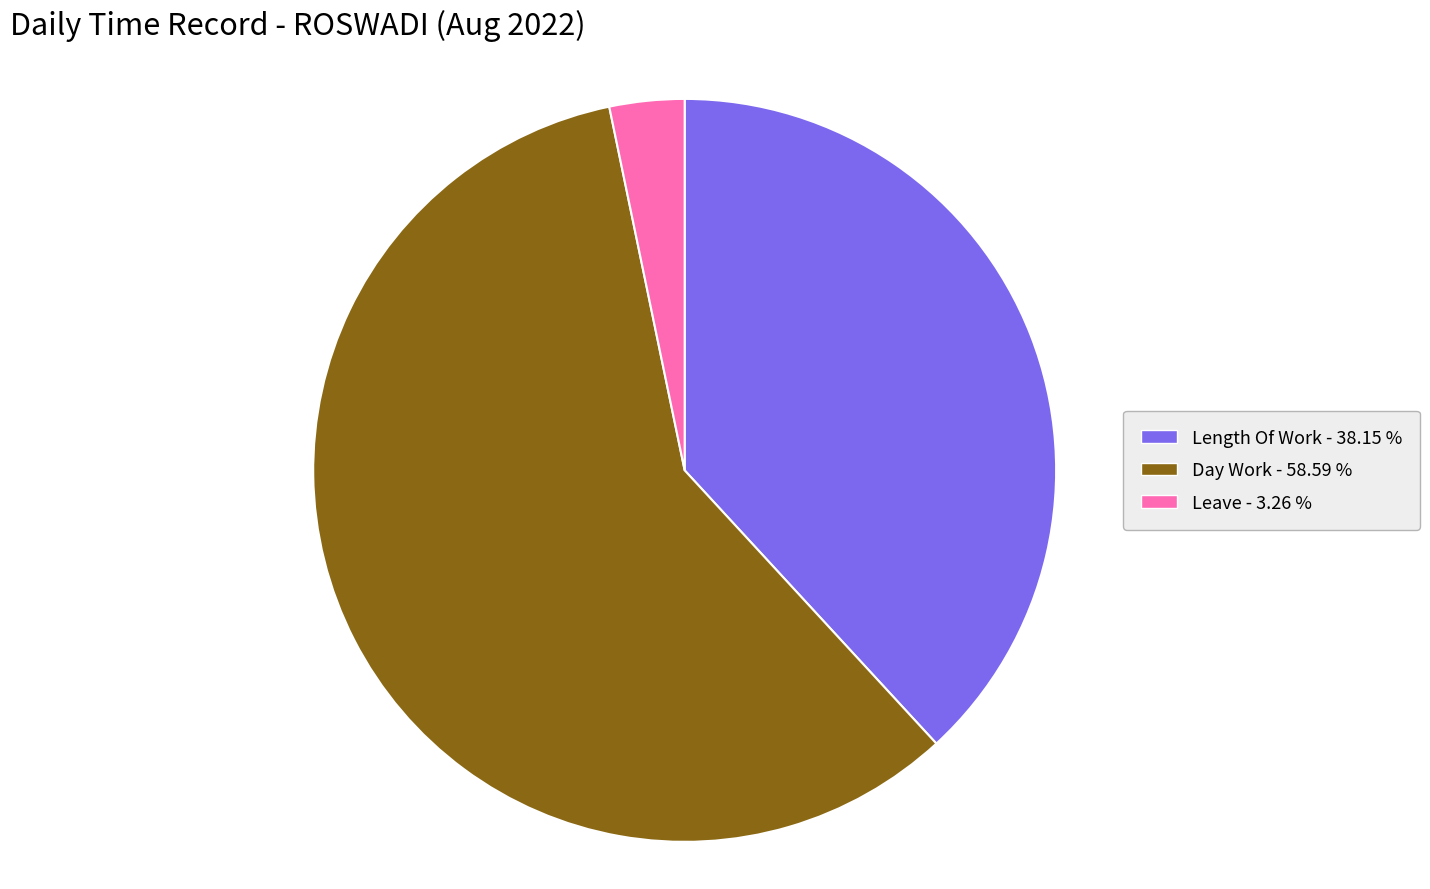

What is the ratio of the value at Day Work - 58.59 % to the value at Leave - 3.26 %?

18.0